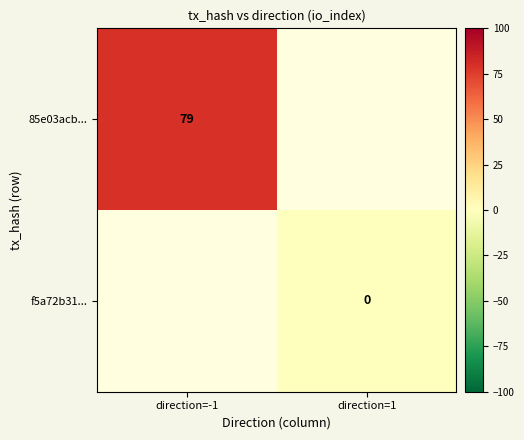

Which has a higher value, direction=1 or direction=-1?

direction=-1